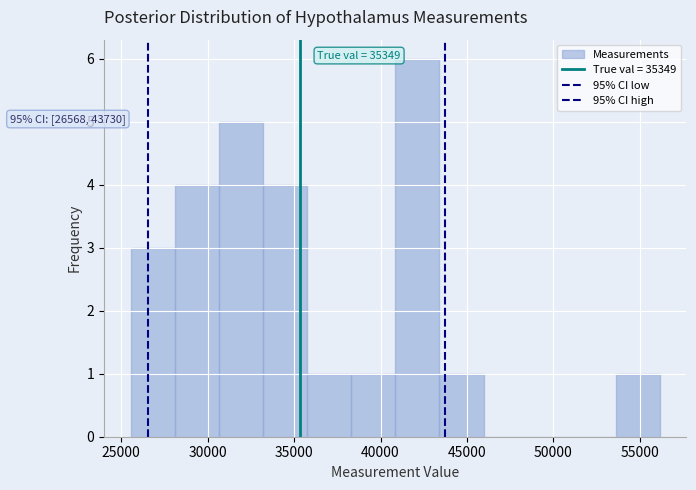

Which range on the x-axis has the tallest bar?

41000 to 43500